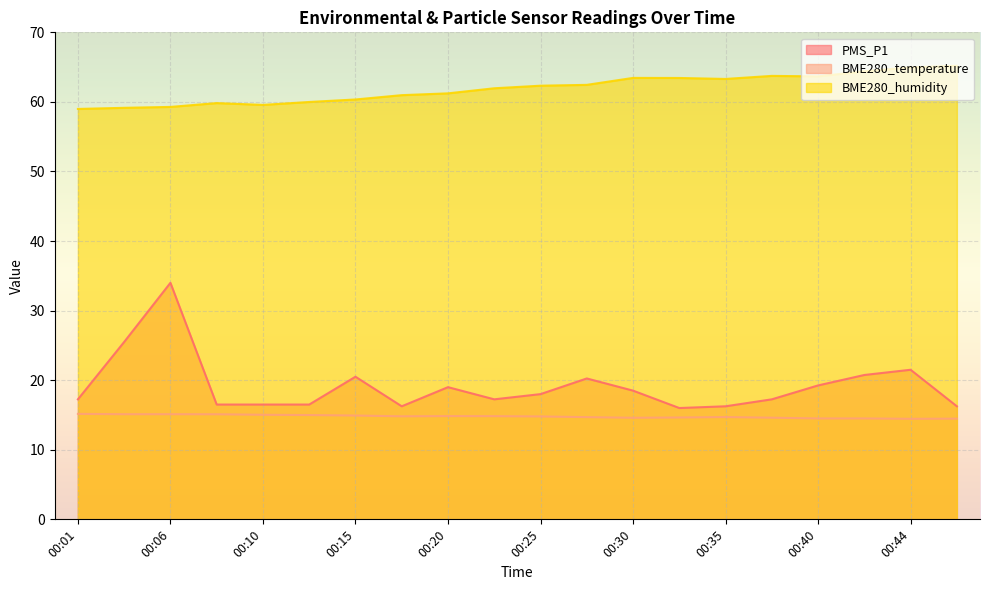

List the labels in order of PMS_P1 value, smallest first.

00:32, 00:18, 00:35, 00:47, 00:08, 00:10, 00:13, 00:01, 00:23, 00:37, 00:25, 00:30, 00:20, 00:40, 00:27, 00:15, 00:42, 00:44, 00:03, 00:06